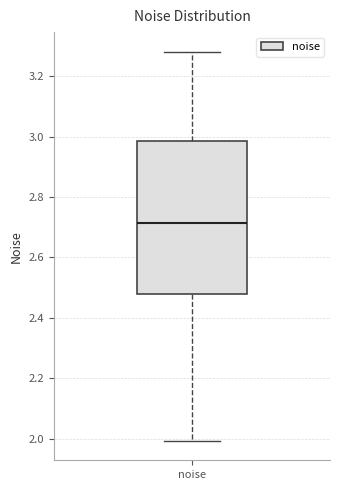

Where is the upper edge of the box for noise on the y-axis? The values are not printed on the chart, so give them approximately, as read against the axis.

2.98